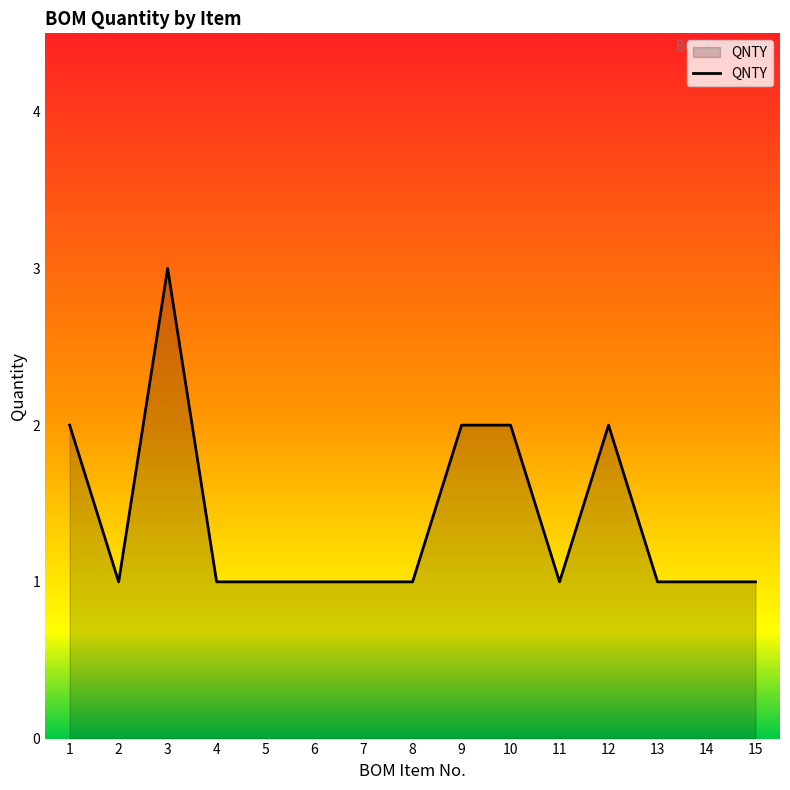

Reading right to left, what are all the values shown in this chart?

15=1	14=1	13=1	12=2	11=1	10=2	9=2	8=1	7=1	6=1	5=1	4=1	3=3	2=1	1=2